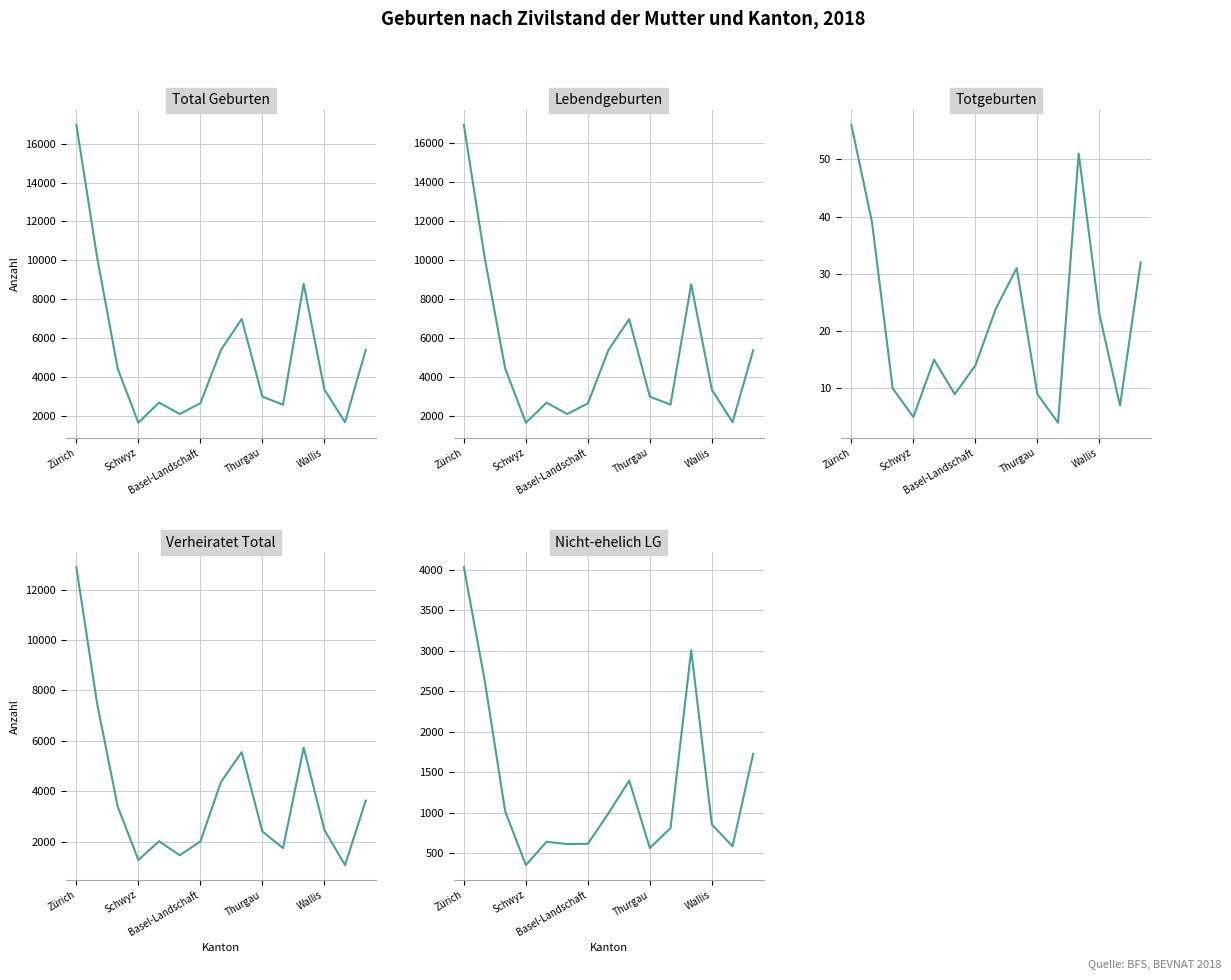

What is the lowest value of the Totgeburten series?

4